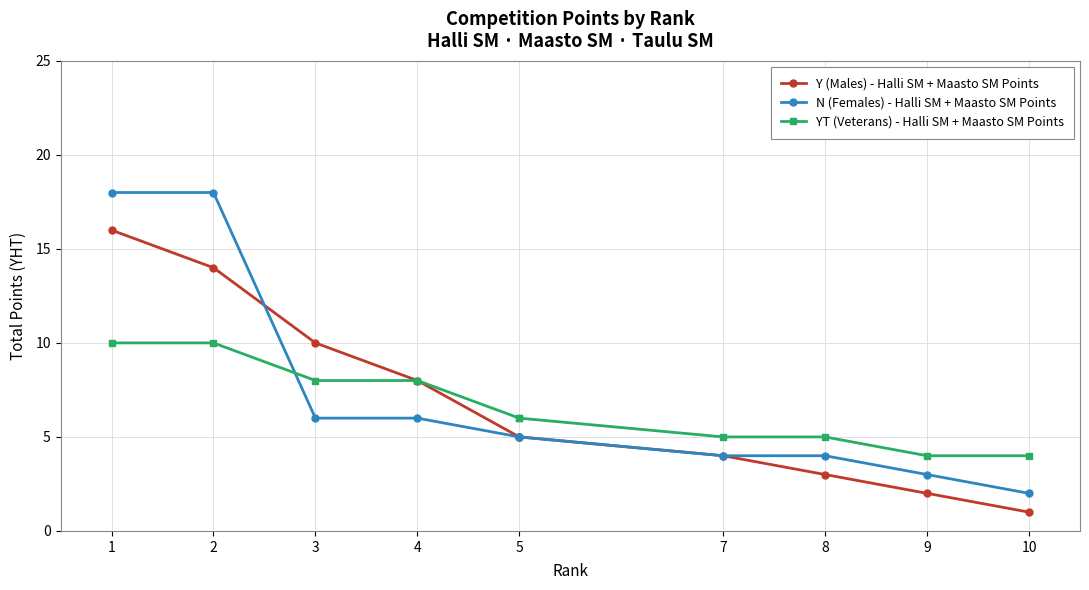

Rank the series by their average value, from lowest to highest.

YT (Veterans) - Halli SM + Maasto SM Points, Y (Males) - Halli SM + Maasto SM Points, N (Females) - Halli SM + Maasto SM Points